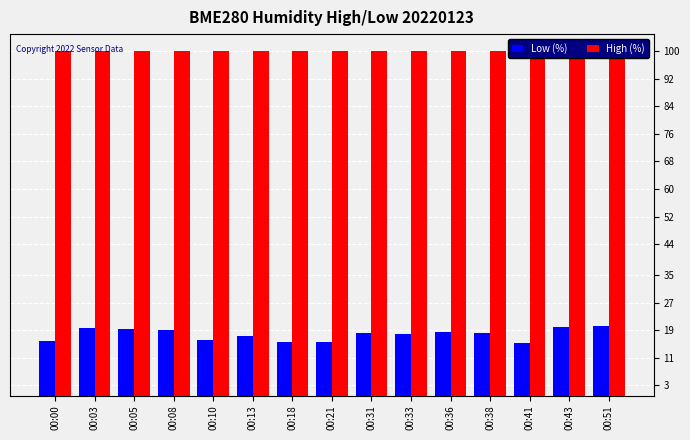

Reading left to right, list all the values displayed in this chart.

Low (%): 00:00=15.9	00:03=19.6	00:05=19.2	00:08=18.9	00:10=16.1	00:13=17.4	00:18=15.6	00:21=15.5	00:31=18.2	00:33=17.9	00:36=18.4	00:38=18.2	00:41=15.2	00:43=20.0	00:51=20.3
High (%): 00:00=100.0	00:03=100.0	00:05=100.0	00:08=100.0	00:10=100.0	00:13=100.0	00:18=100.0	00:21=100.0	00:31=100.0	00:33=100.0	00:36=100.0	00:38=100.0	00:41=100.0	00:43=100.0	00:51=100.0